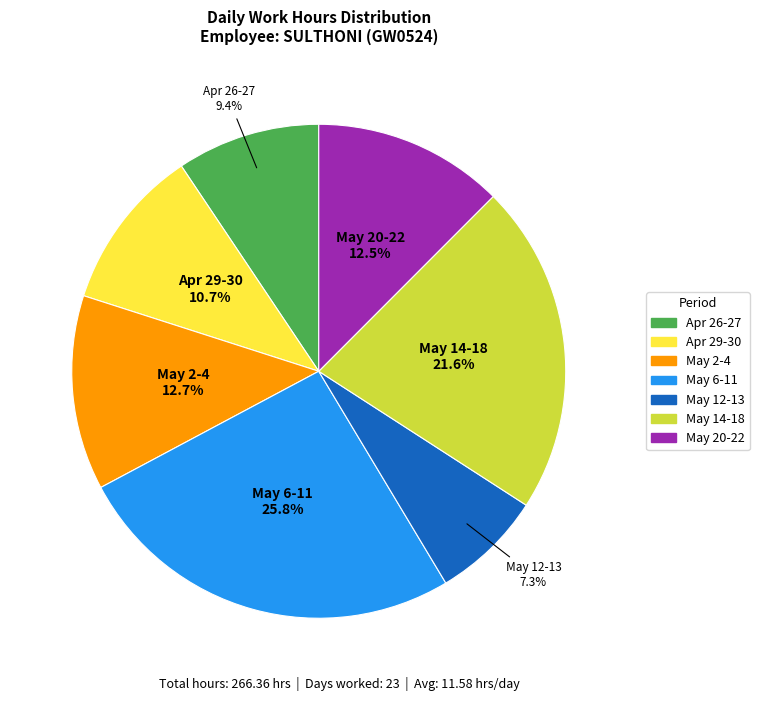

Is there any slice that represents more than half of the pie?

No